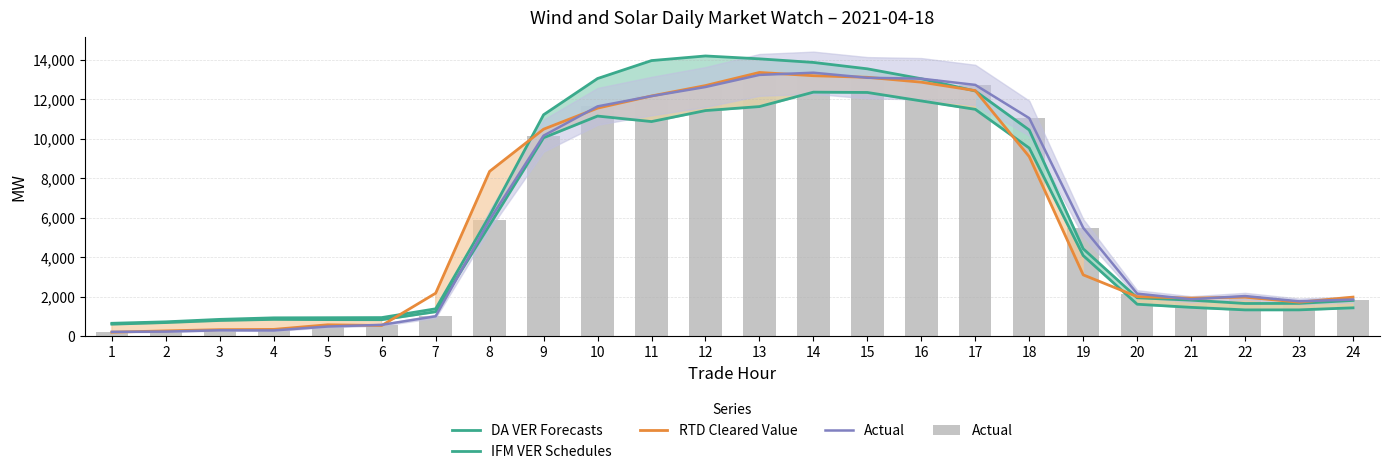

Which series changed the most between 14 and 17?

DA VER Forecasts